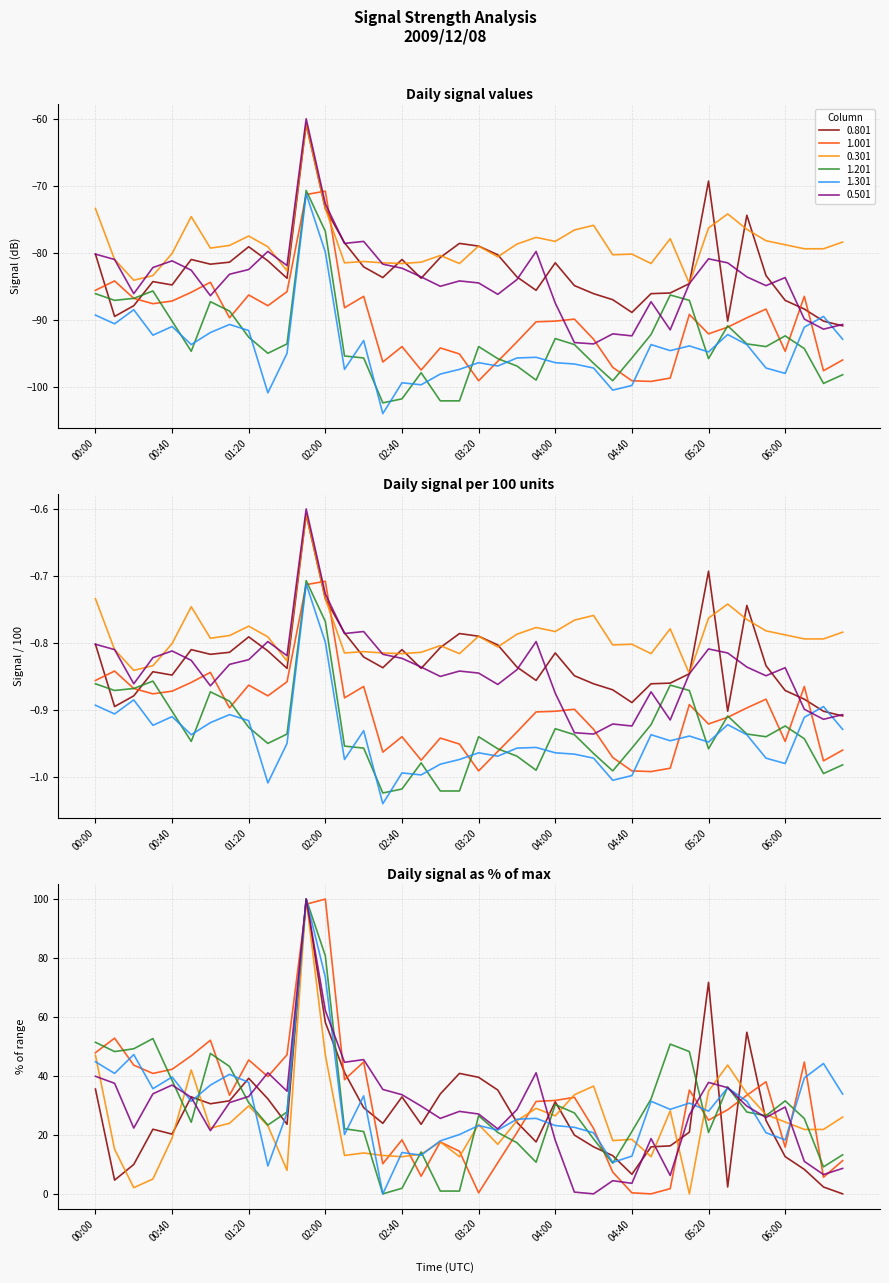

Is the value of 1.301 at 2009/12/08 01:20 greater than the value of 1.001 at 2009/12/08 00:10?

No